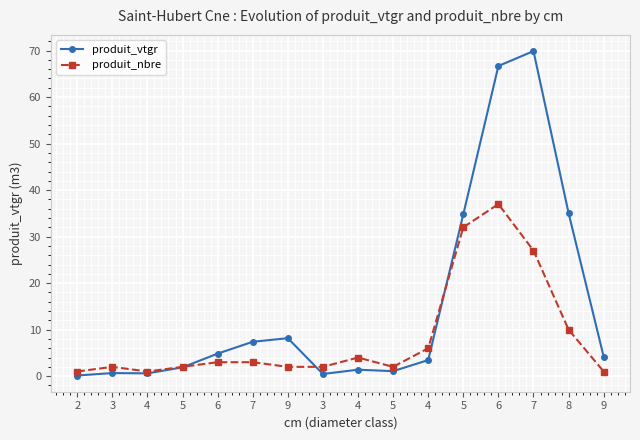

What are all the series names shown in the legend?

produit_vtgr, produit_nbre